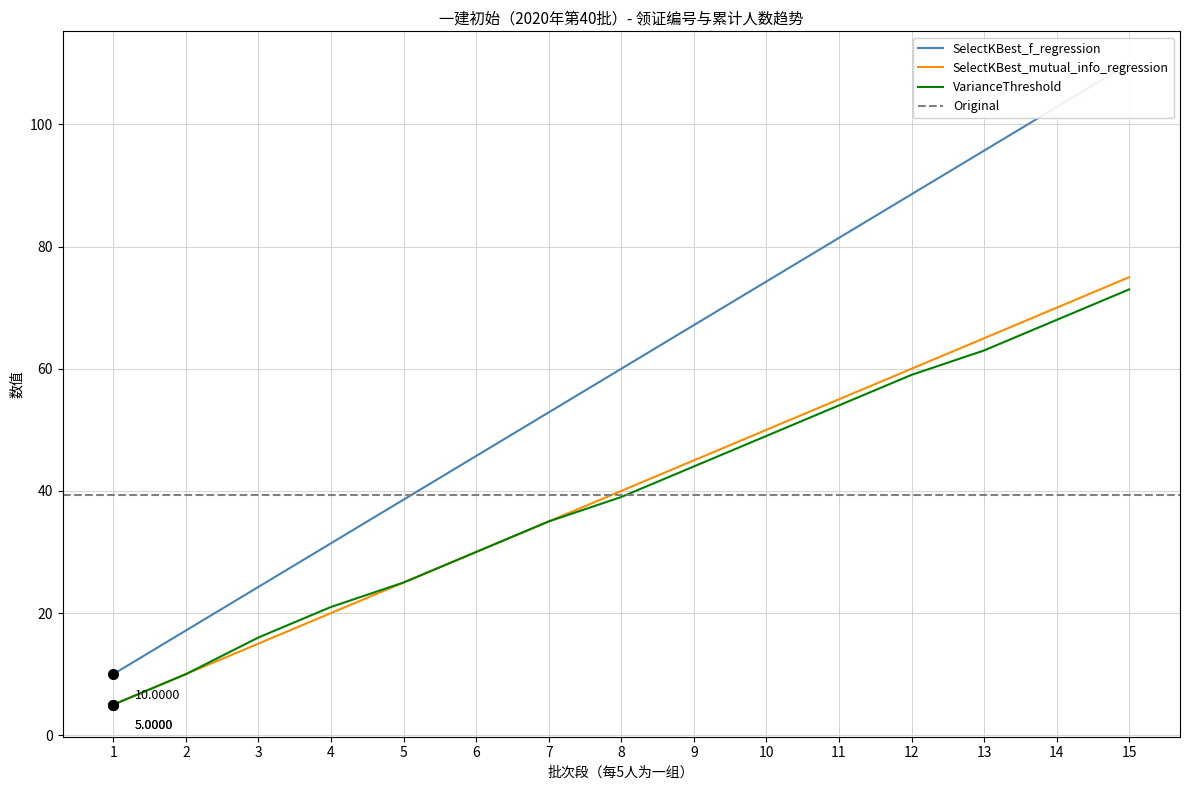

At how many categories does at least one series exceed 52?

9